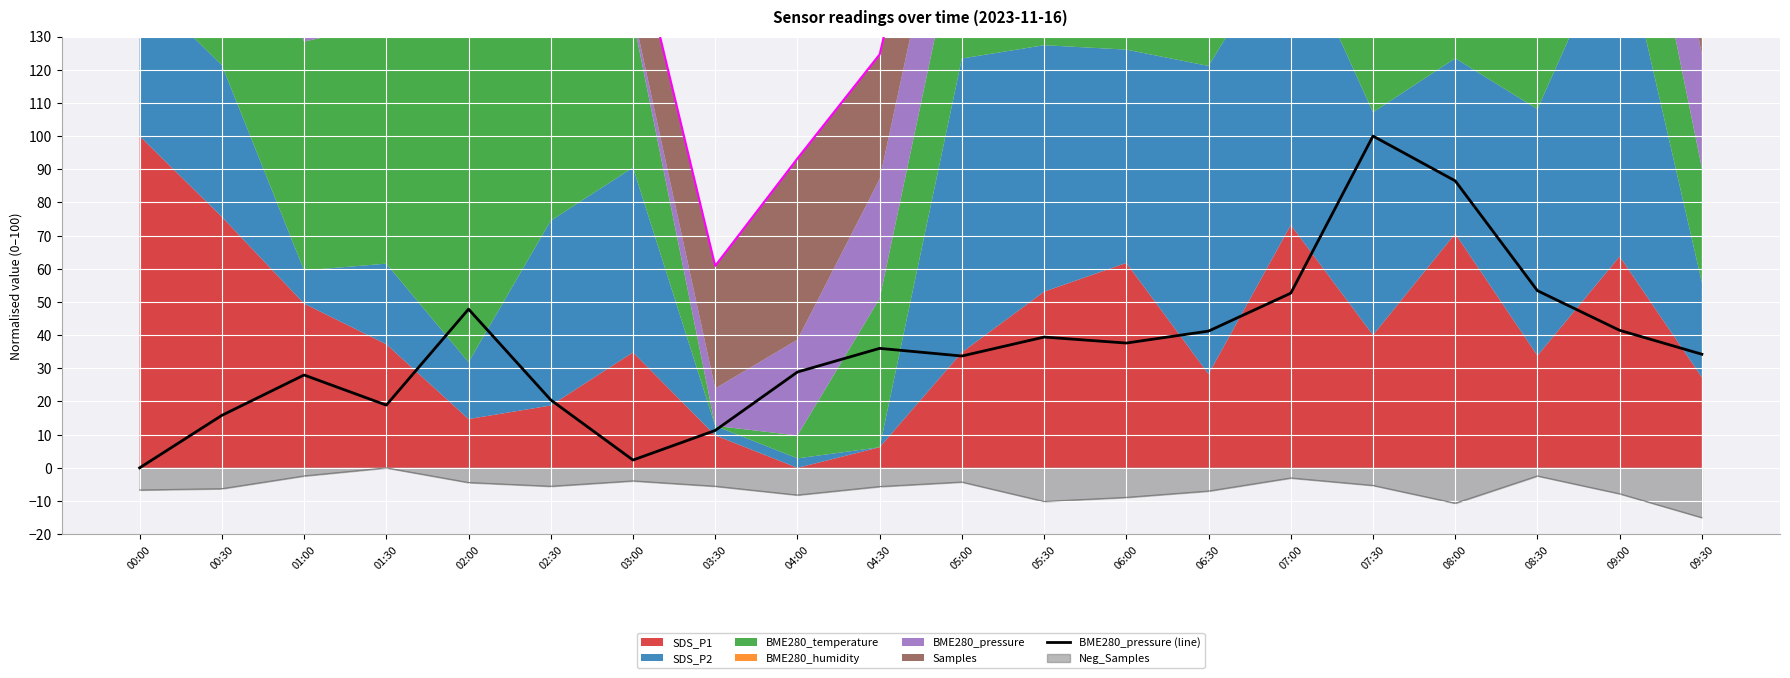

Reading left to right, what are all the values shown in this chart?

00:00=0.0	00:30=15.8	01:00=28.0	01:30=18.9	02:00=47.8	02:30=20.5	03:00=2.4	03:30=11.3	04:00=28.9	04:30=36.0	05:00=33.7	05:30=39.4	06:00=37.6	06:30=41.2	07:00=52.6	07:30=100.0	08:00=86.5	08:30=53.4	09:00=41.4	09:30=34.2